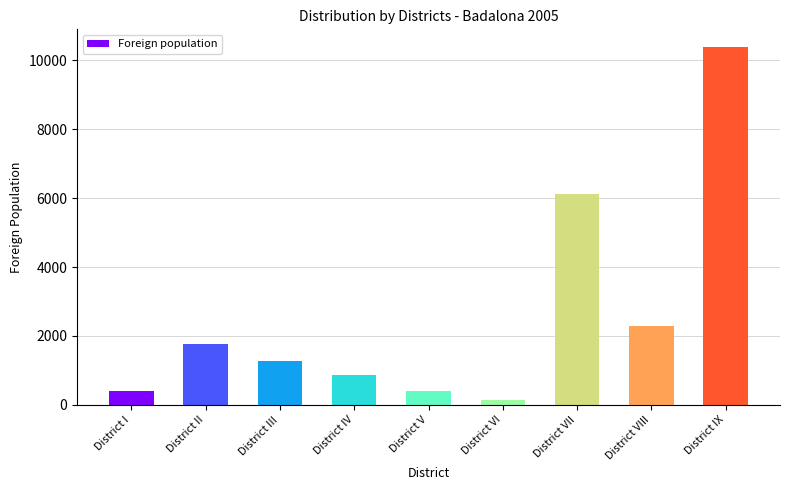

What is the label of the 4th bar from the left?

District IV